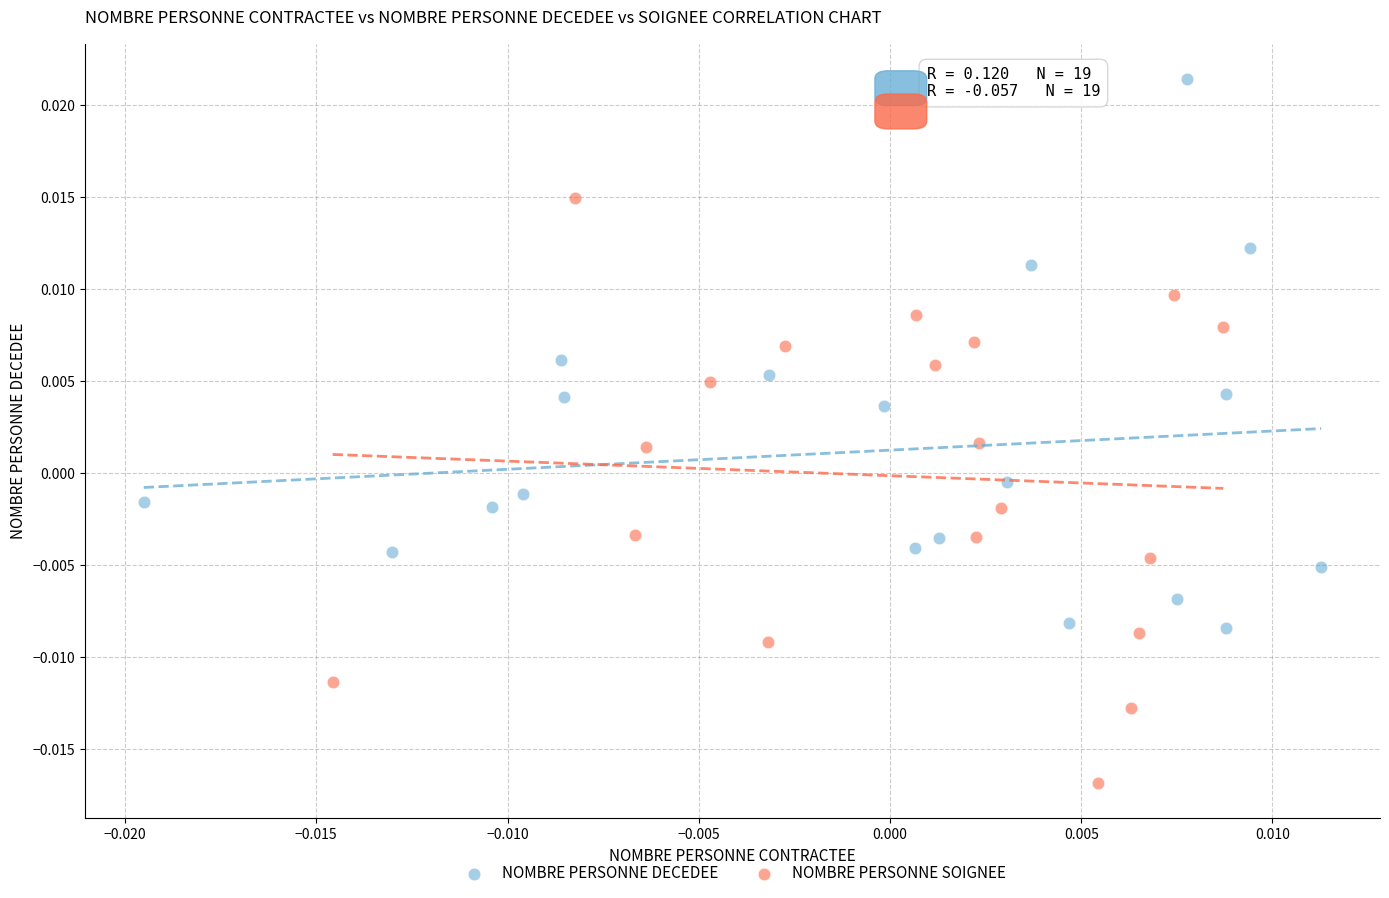

Which series contains the lowest Y value?

NOMBRE PERSONNE SOIGNEE